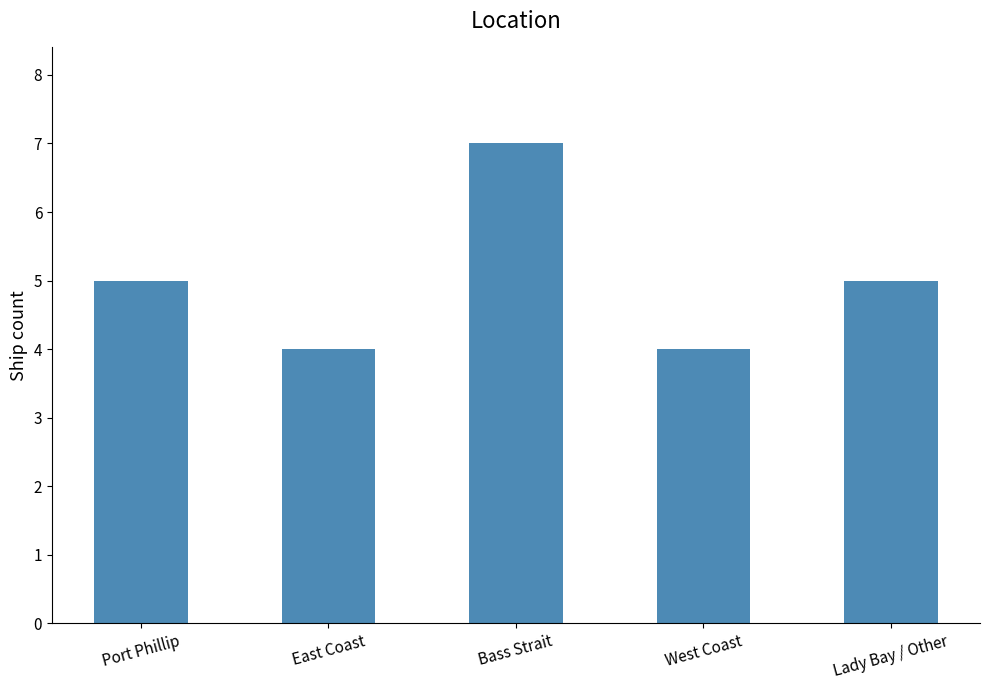

Read the value at West Coast.

4